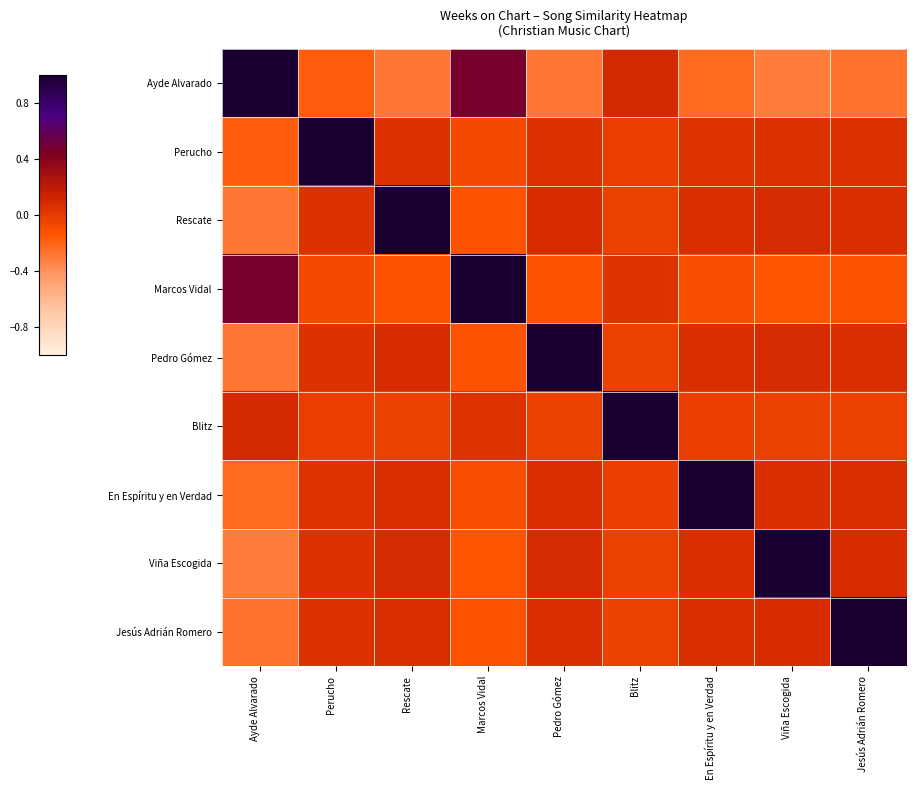

Between En Espíritu y en Verdad and Perucho, which is larger?

Perucho